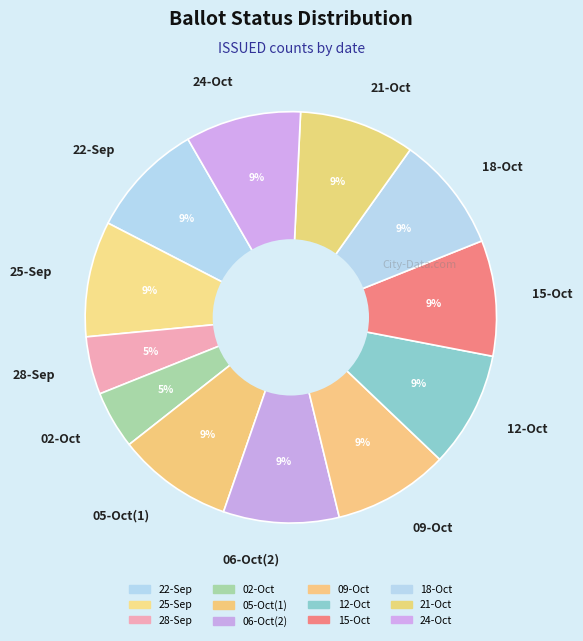

The 22-Sep slice represents 9% of the pie. True or false?

True